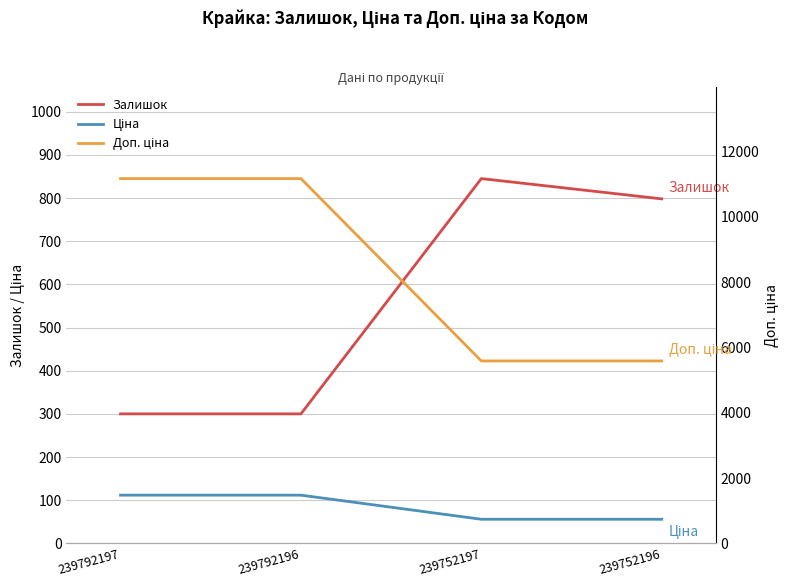

What is the total value across all series at 239792196?

11580.7